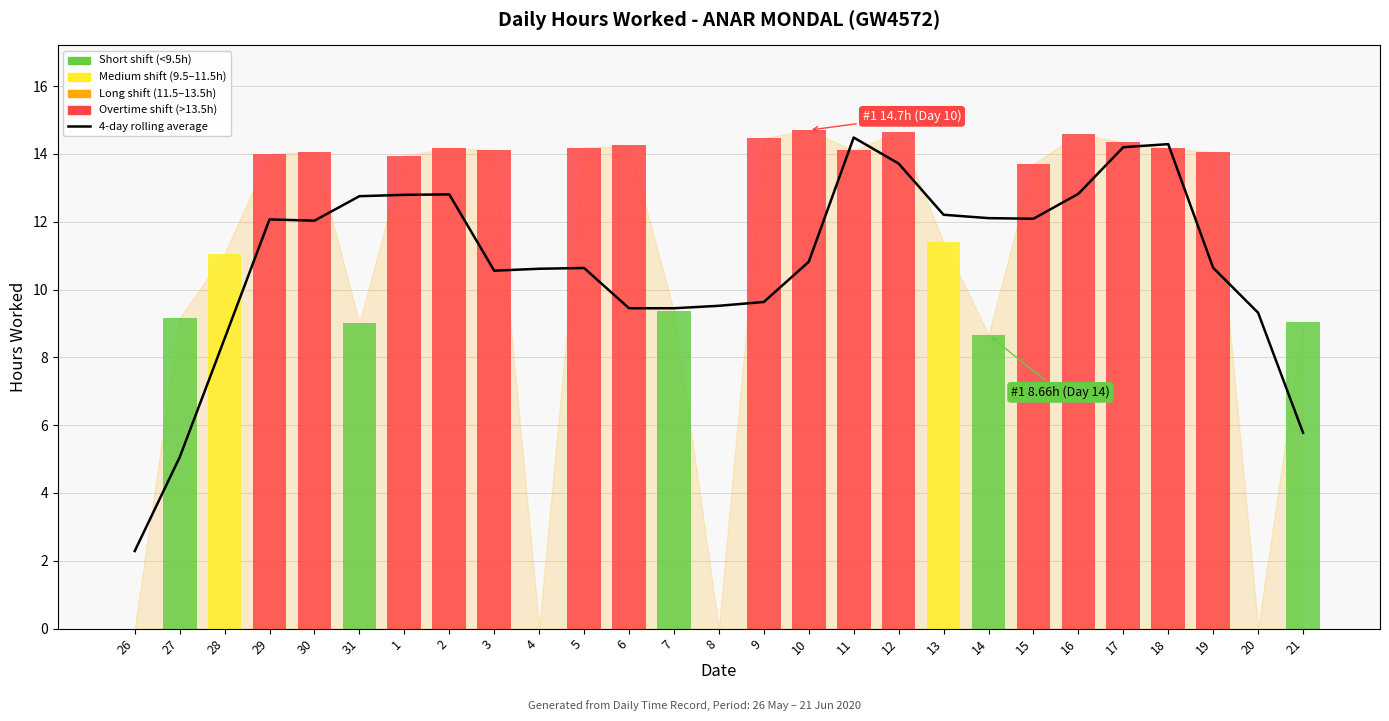

Between 18 and 6, which is larger?

18